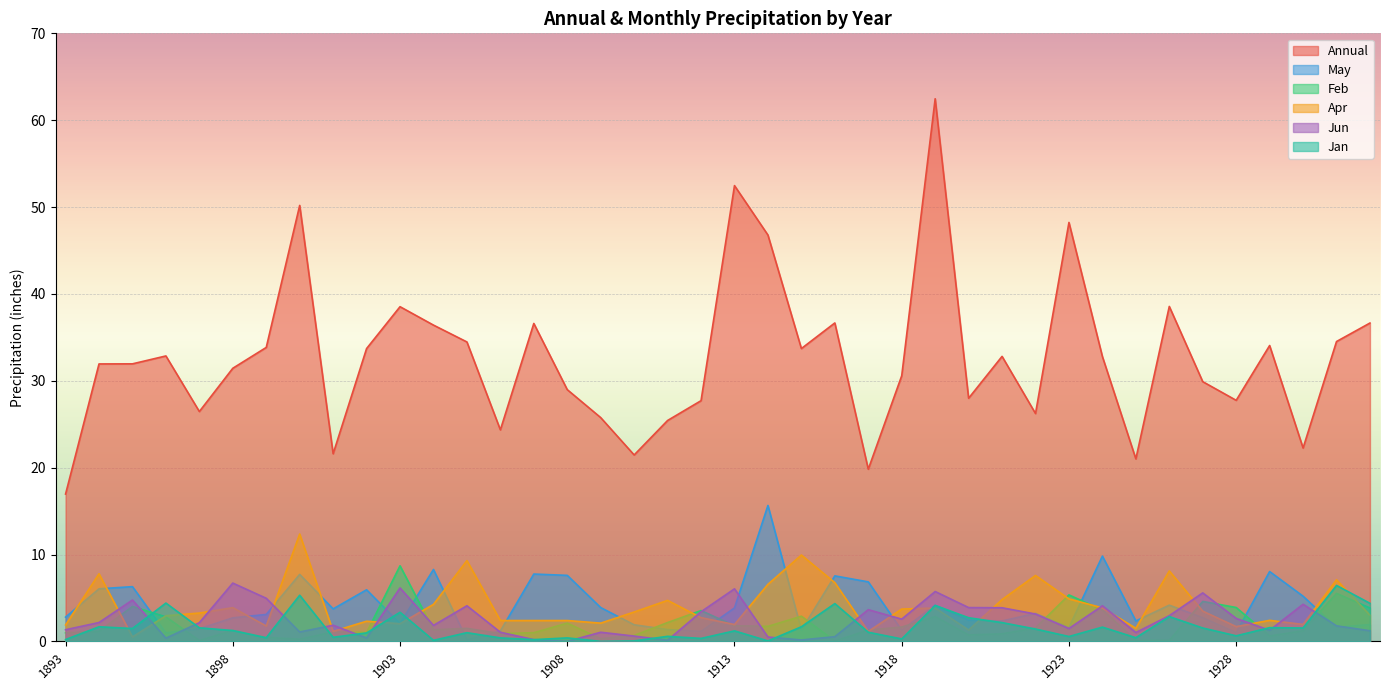

What is the sum of the Annual values at 1911 and 1925?

46.4